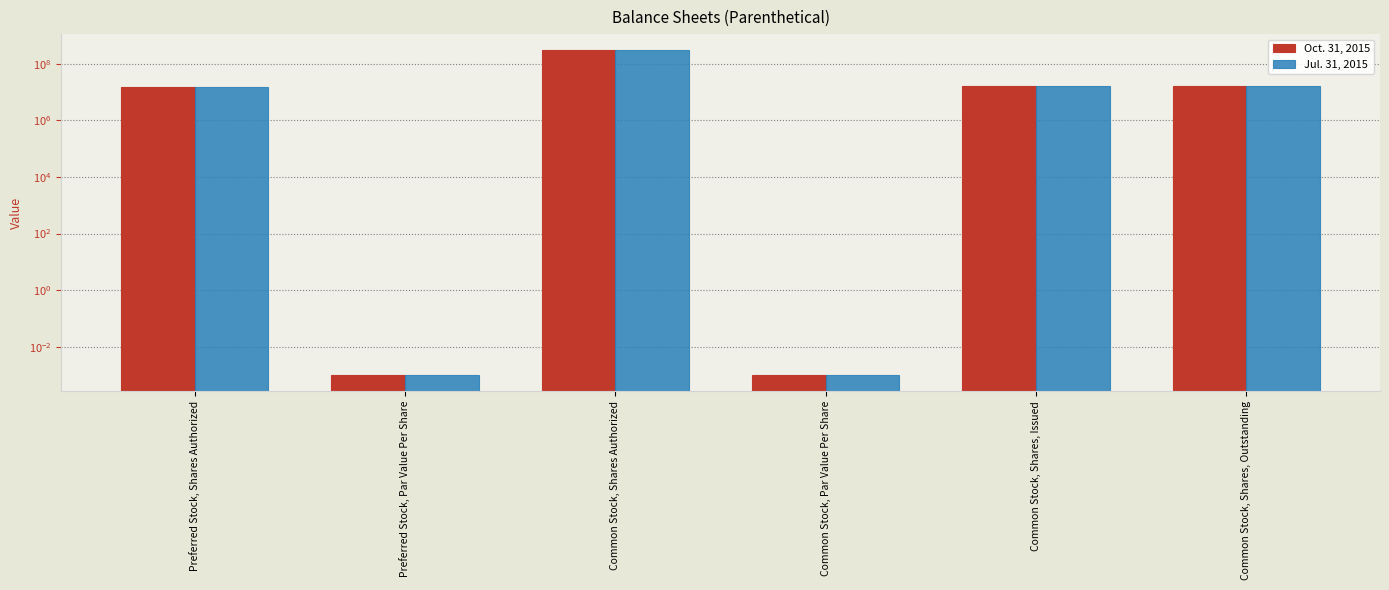

Which series changed the most between Preferred Stock, Shares Authorized and Common Stock, Shares Authorized?

Oct. 31, 2015